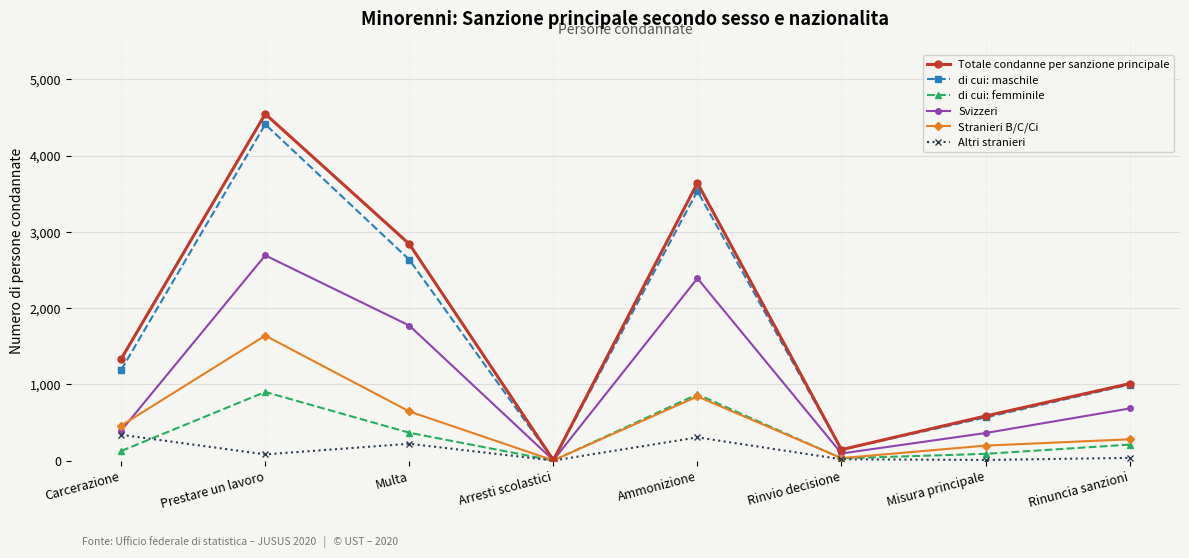

How many values in the di cui: maschile series are below 1190?

4